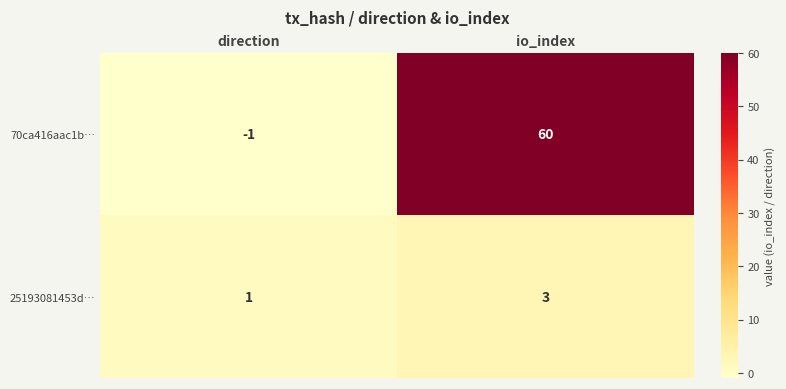

What is the minimum value shown in the chart?

-1